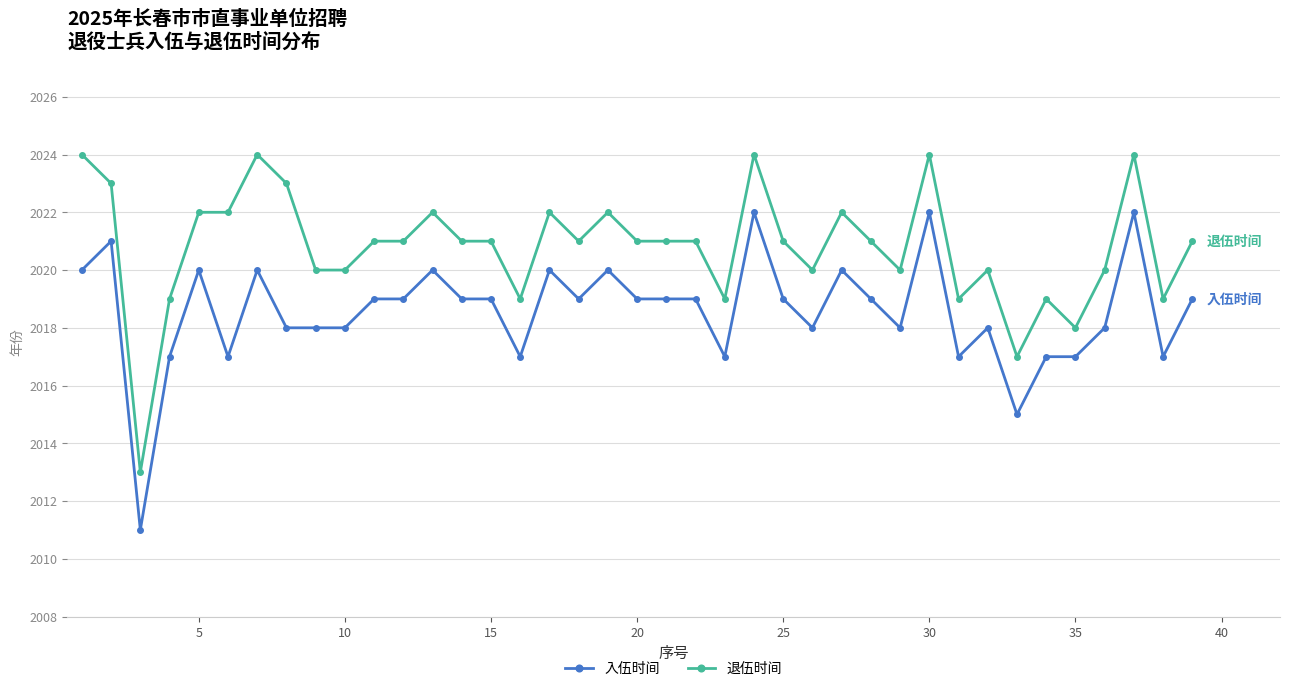

What is the difference between the maximum and second lowest values in the 入伍时间 series?

7